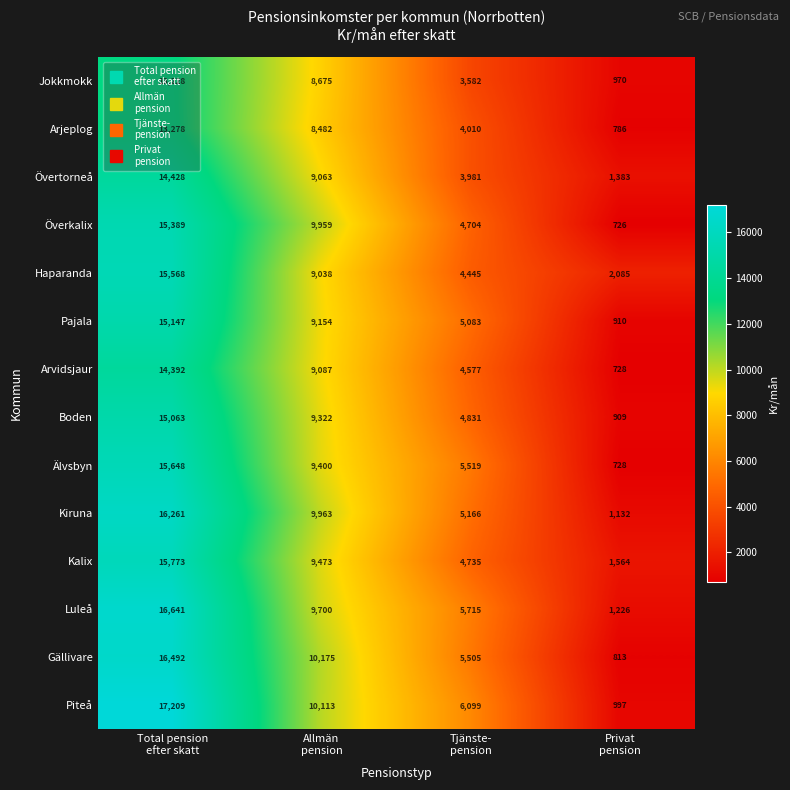

Count the number of data series in this chart.

14